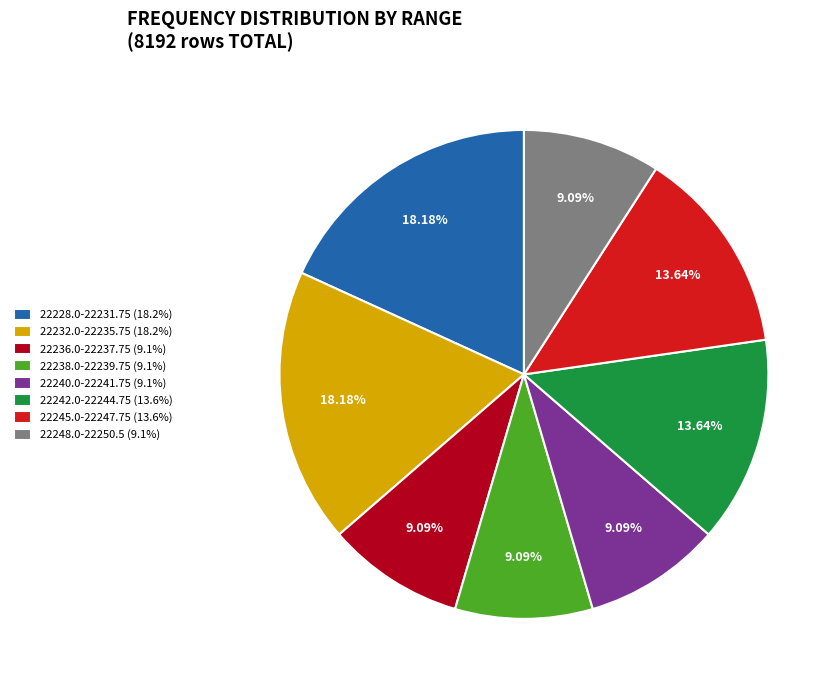

To the nearest percent, what is the combined percentage of 22248.0-22250.5 and 22238.0-22239.75?

18%